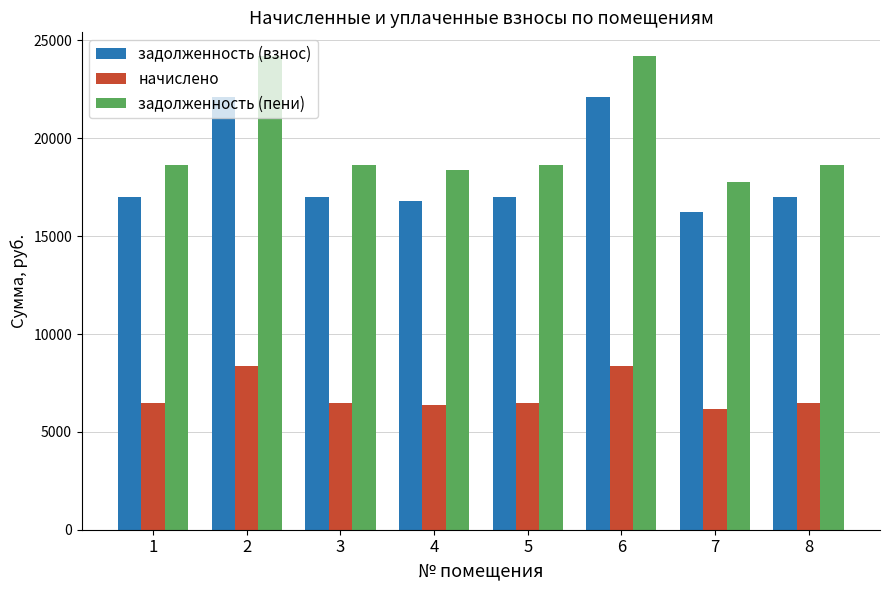

What is the highest value of the начислено series?

8384.5